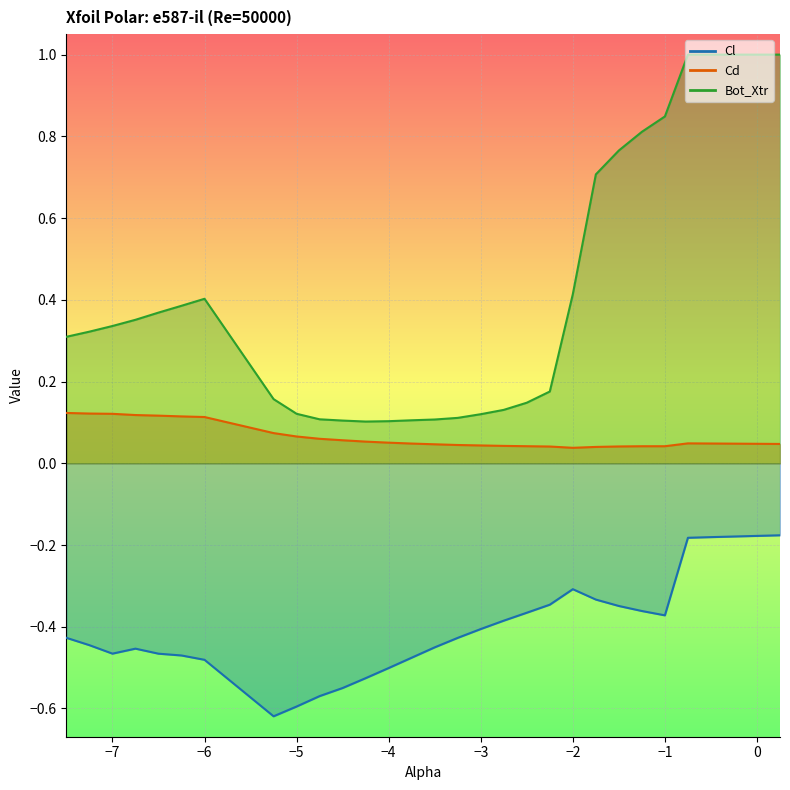

List the series in order of their overall mean, highest first.

Bot_Xtr, Cd, Cl